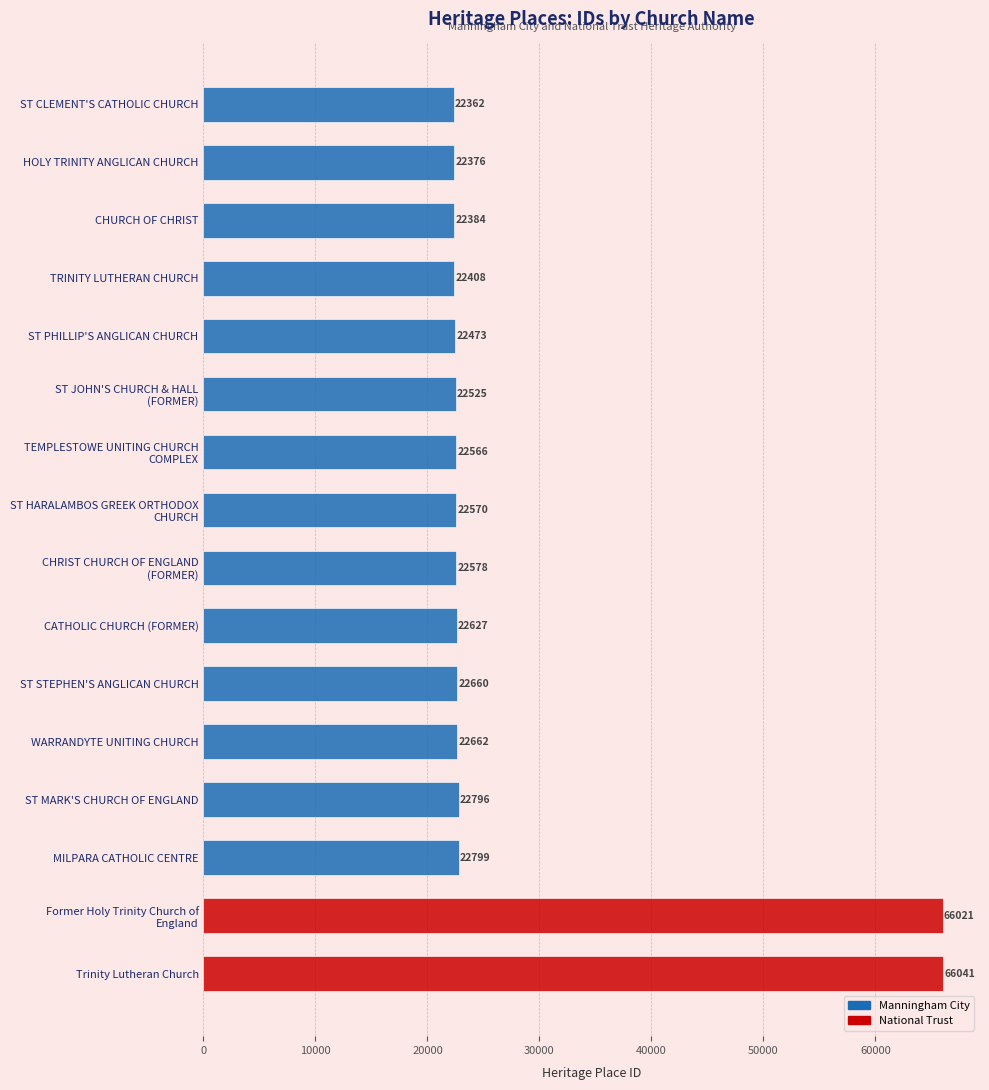

True or false: the data shows 66021 at Former Holy Trinity Church of England.

True